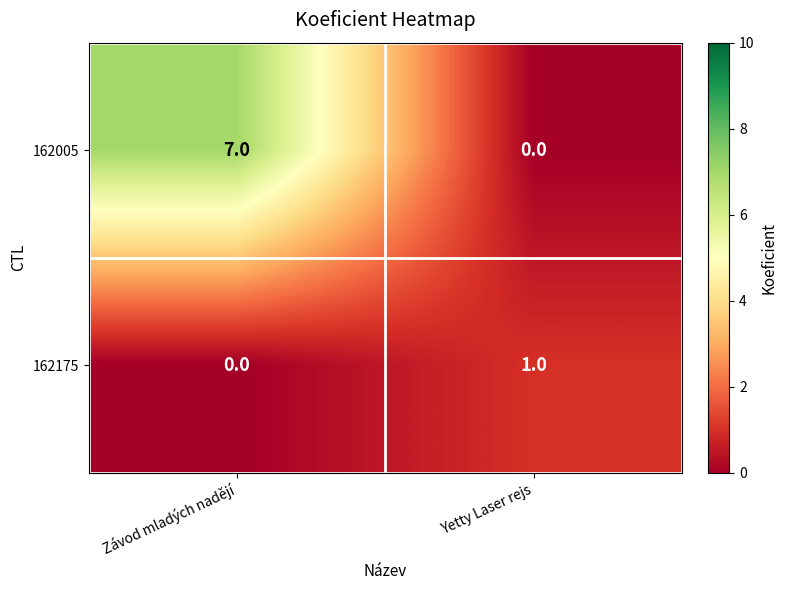

At which category is the sum across all series the highest?

Závod mladých nadějí